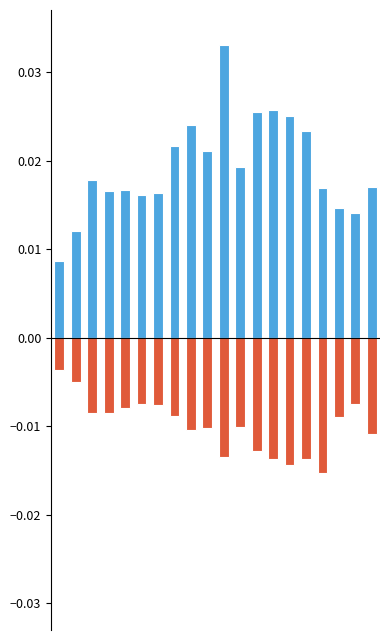

At which category does the chart reach its peak across all series?

10